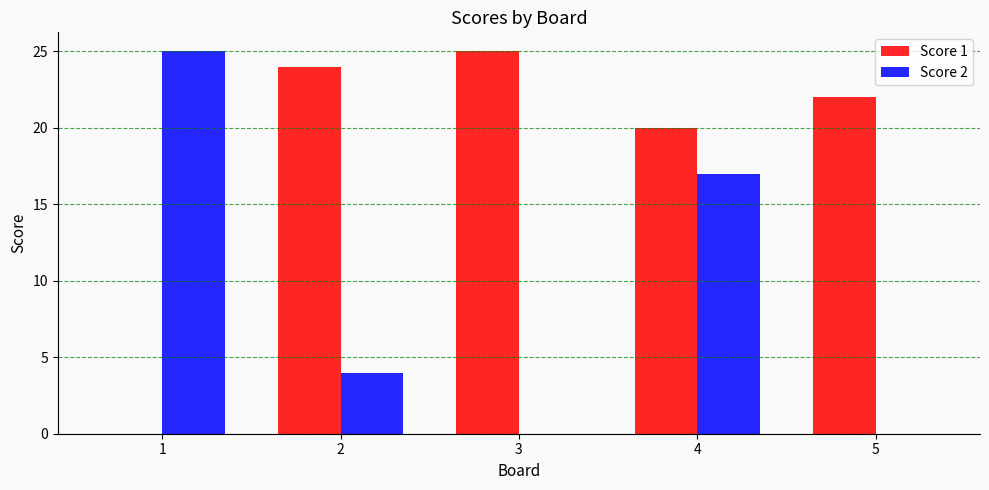

How many categories are shown in the chart?

5